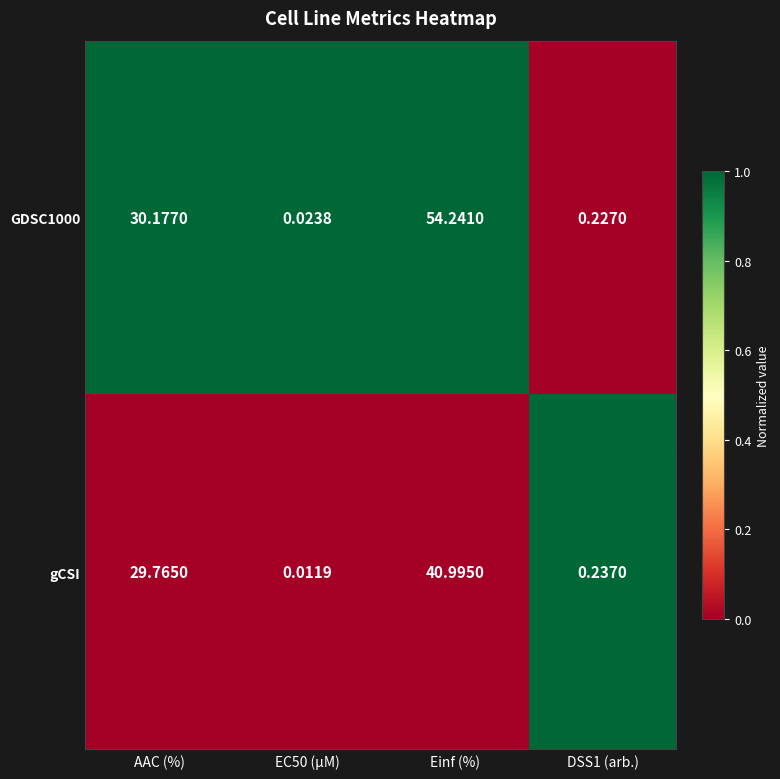

Which series changed the most between EC50 (µM) and DSS1 (arb.)?

gCSI